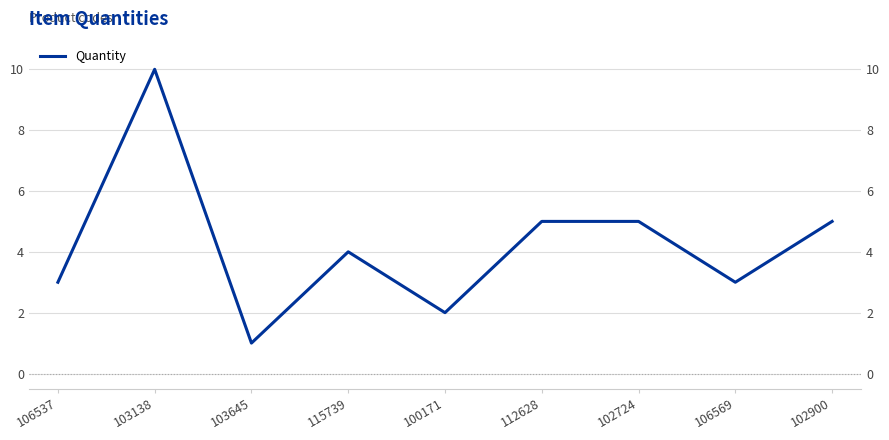

Does the chart display data point markers on the line(s)?

No